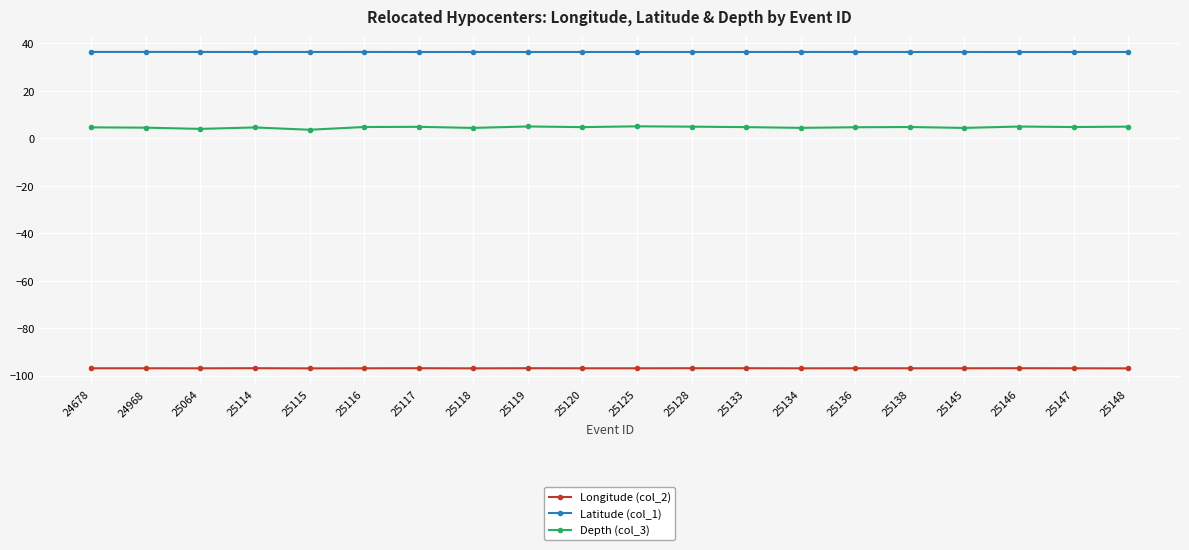

Rank the series by their average value, from highest to lowest.

Latitude (col_1), Depth (col_3), Longitude (col_2)